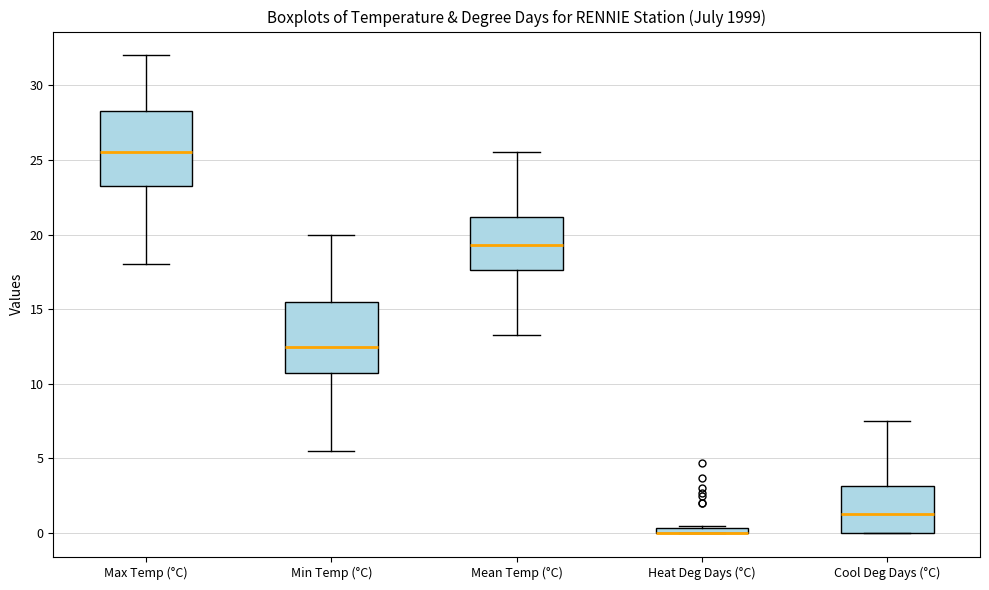

Where is the lower edge of the box for Mean Temp (°C) on the y-axis? The values are not printed on the chart, so give them approximately, as read against the axis.

17.5